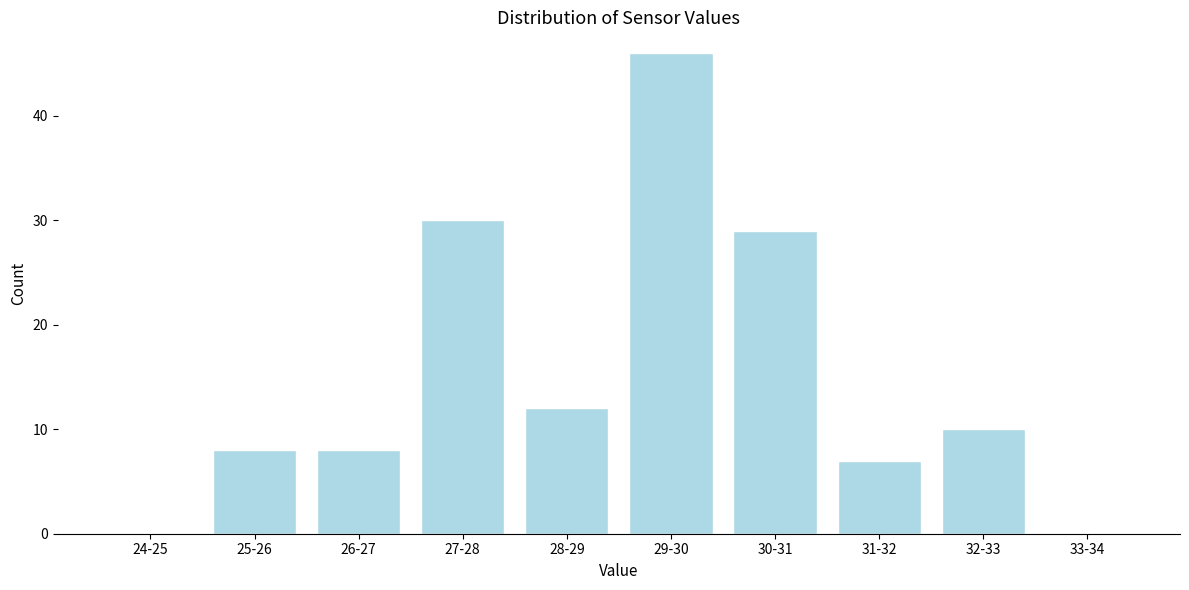

Reading left to right, extract all data points from this chart.

24-25=0	25-26=8	26-27=8	27-28=30	28-29=12	29-30=46	30-31=29	31-32=7	32-33=10	33-34=0